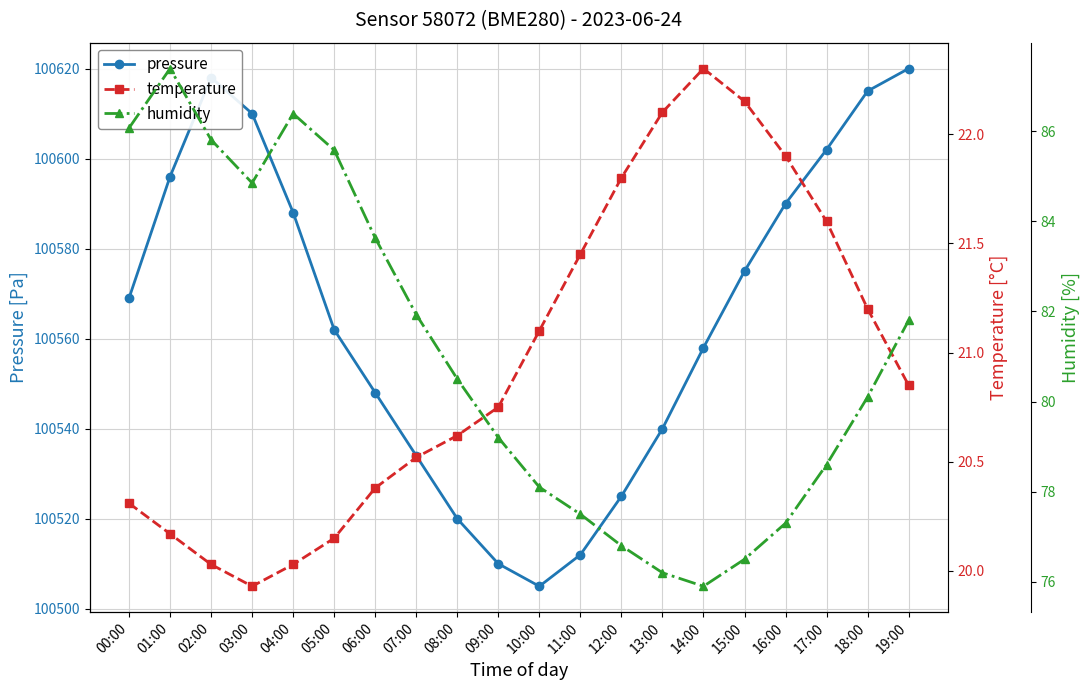

At which label does pressure reach its minimum?

10:00